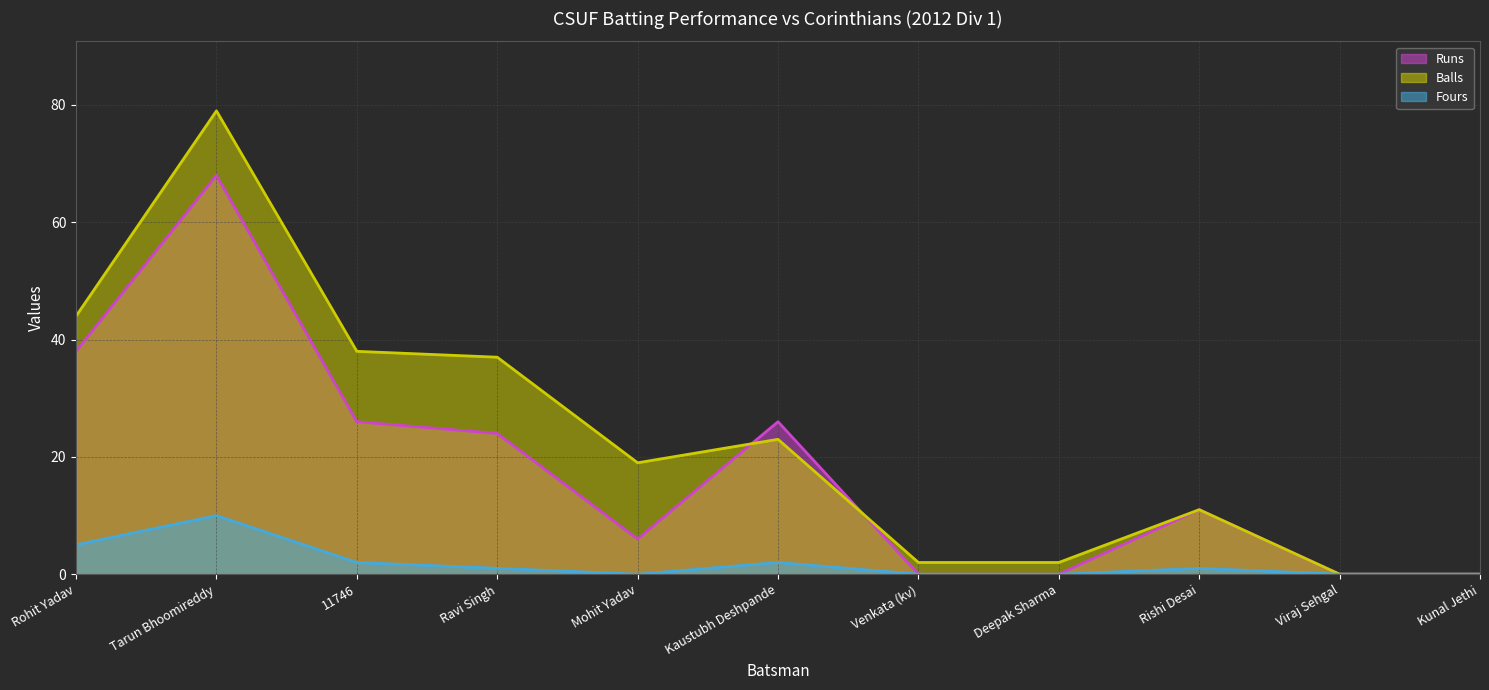

Does the chart have visible grid lines?

Yes